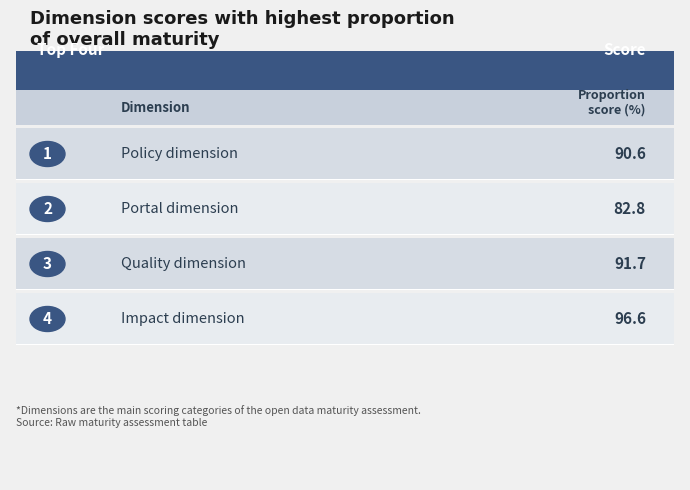

Reading left to right, transcribe all the data shown in this chart.

Policy dimension=0.9	Portal dimension=0.8	Quality dimension=0.9	Impact dimension=1.0